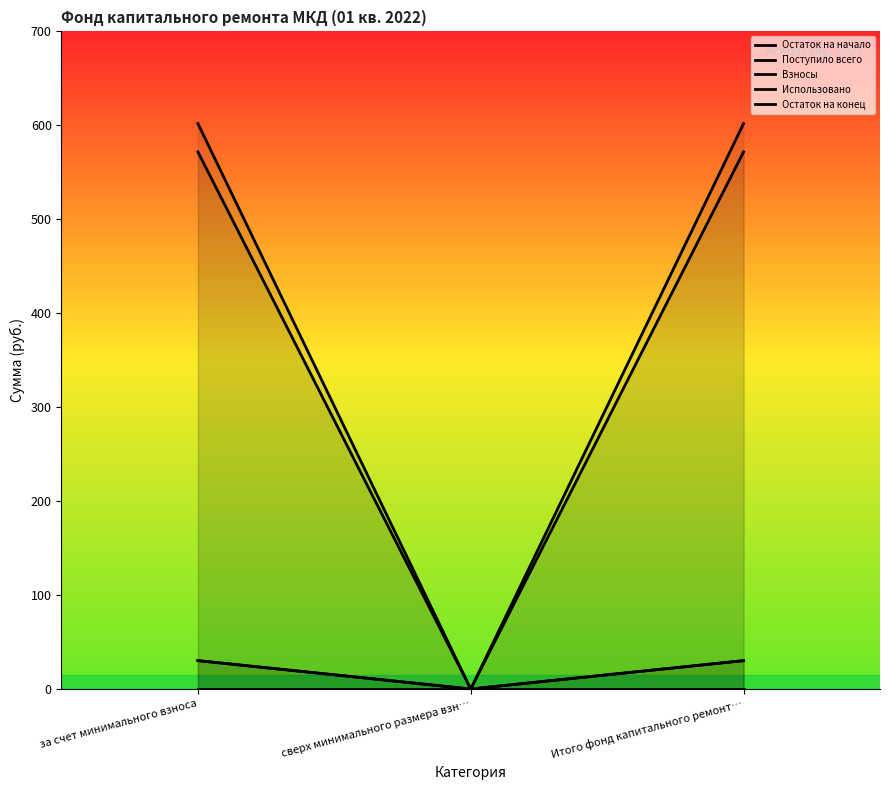

What are all the series names shown in the legend?

Остаток на начало, Поступило всего, Взносы, Использовано, Остаток на конец